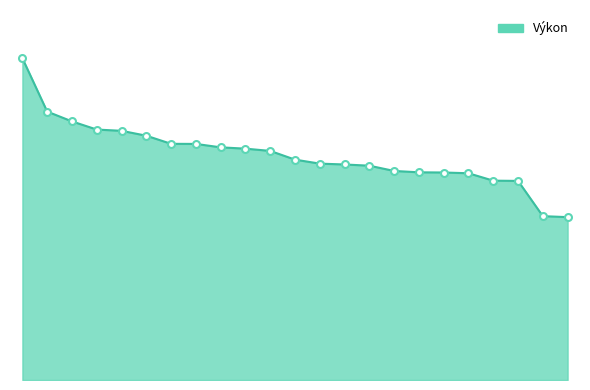

What is the difference between the second highest and minimum values?

22.5